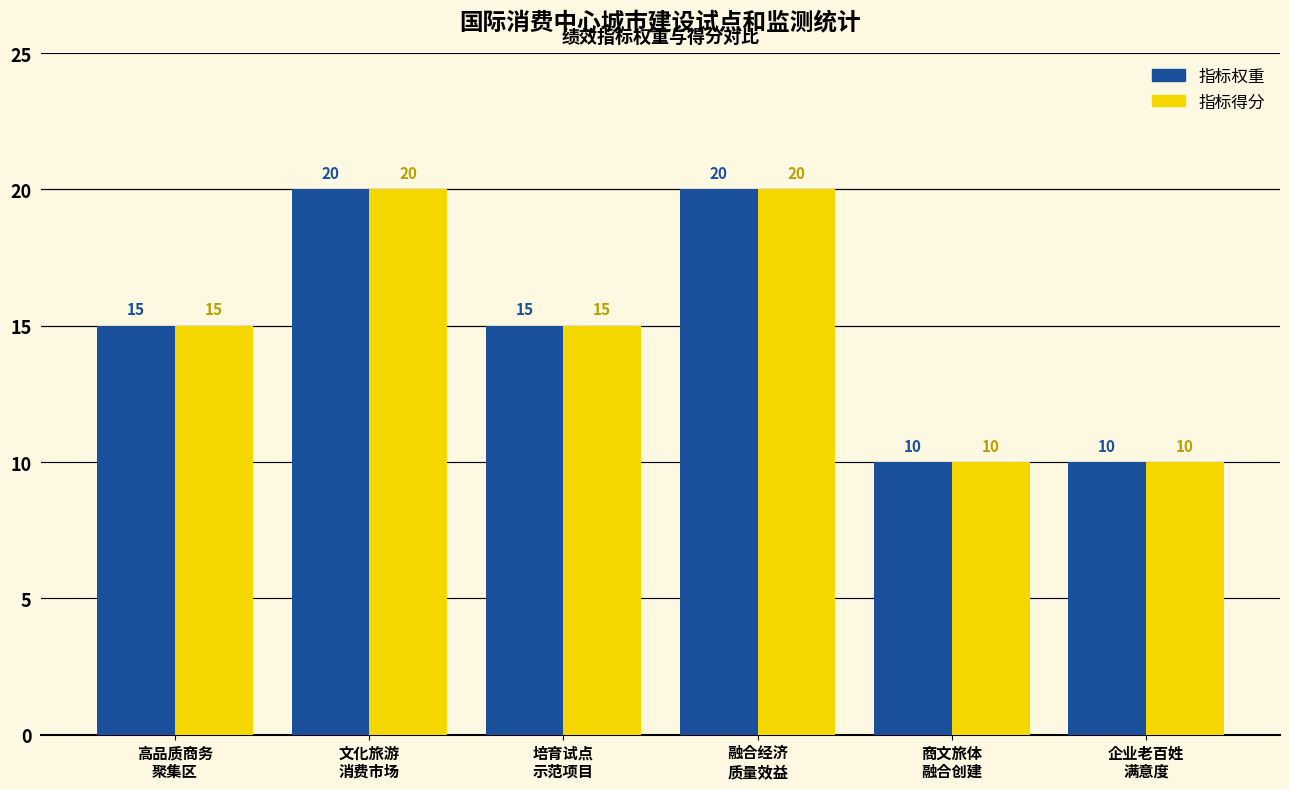

What is the approximate value of 指标权重 at 文化旅游
消费市场, to the nearest 5?

20